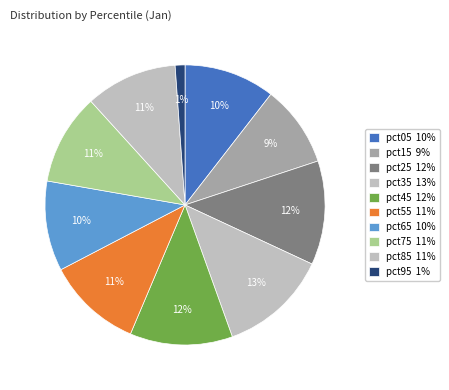

What is the total percentage of pct95 and pct85?

11.7%